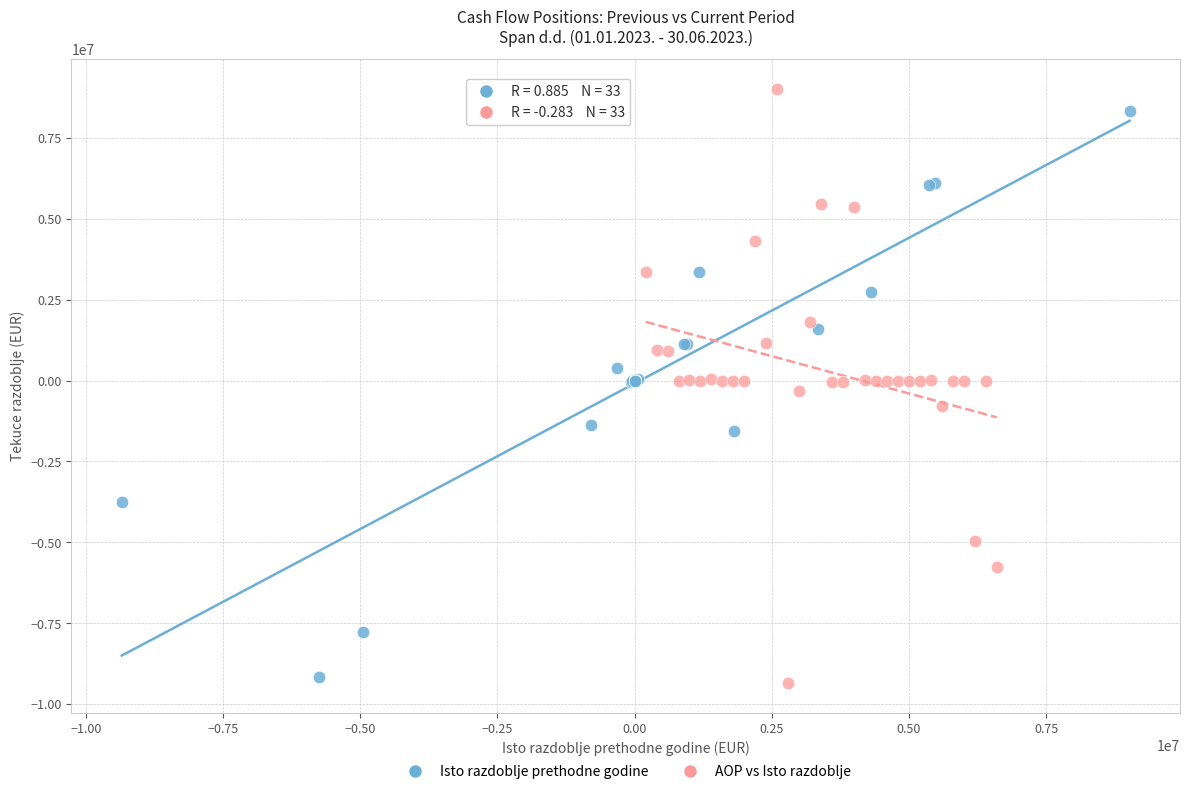

Which series has the widest spread of Y values?

AOP vs Isto razdoblje